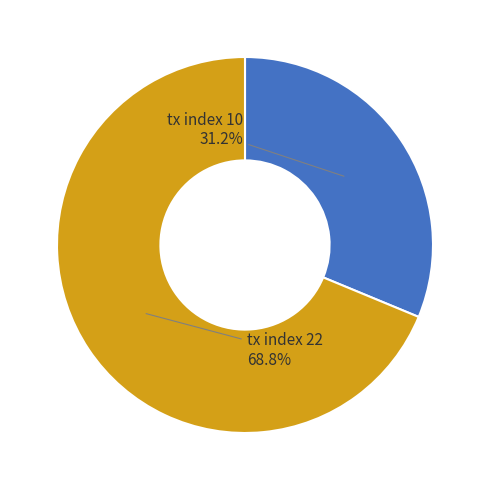

Which has a higher value, tx index 10 or tx index 22?

tx index 22